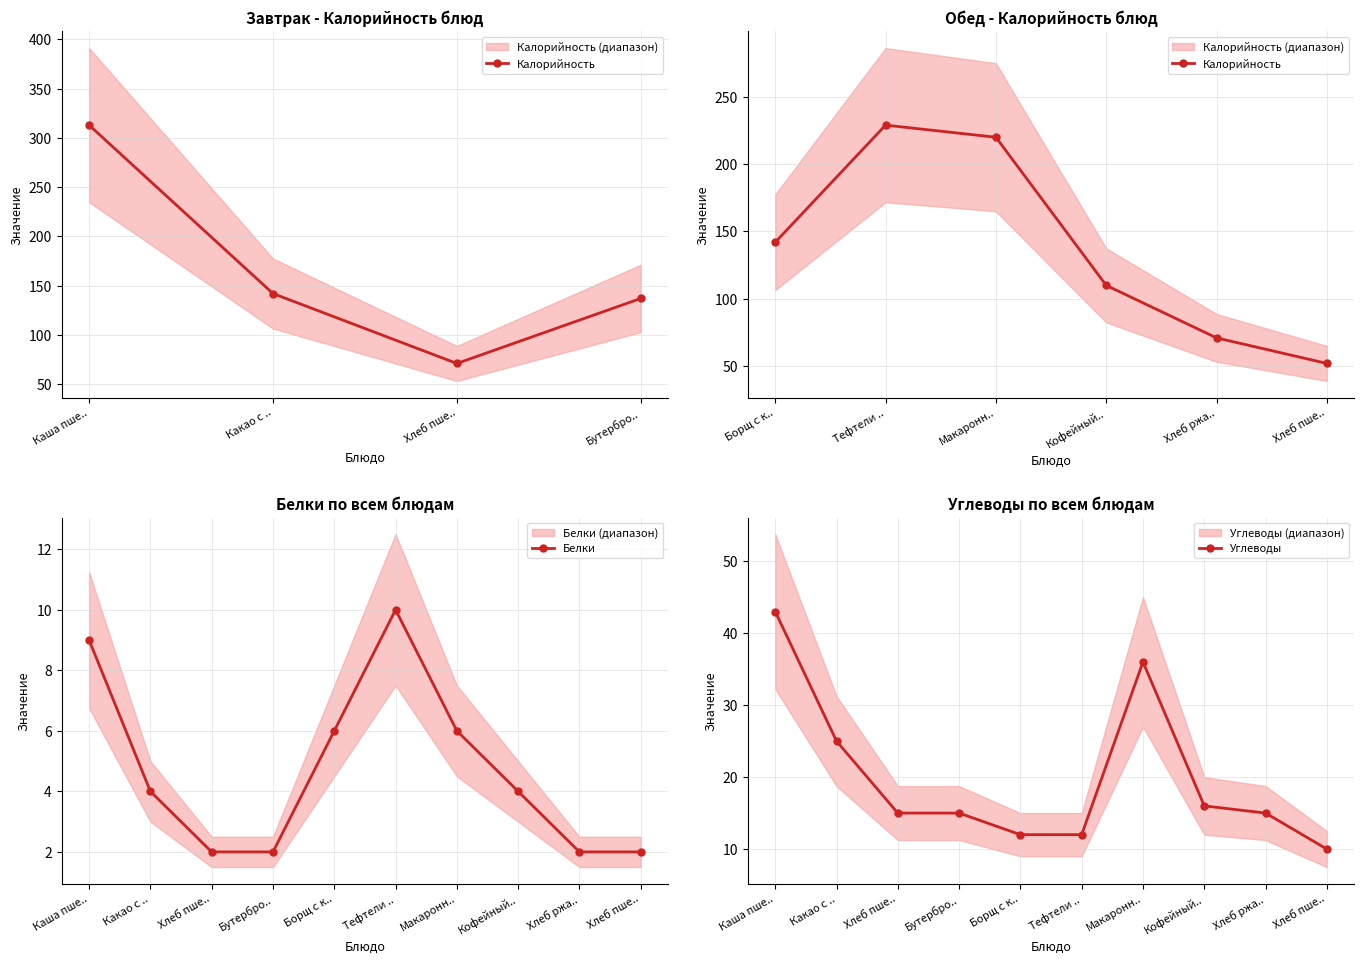

What is the lowest value of the Углеводы series?

10